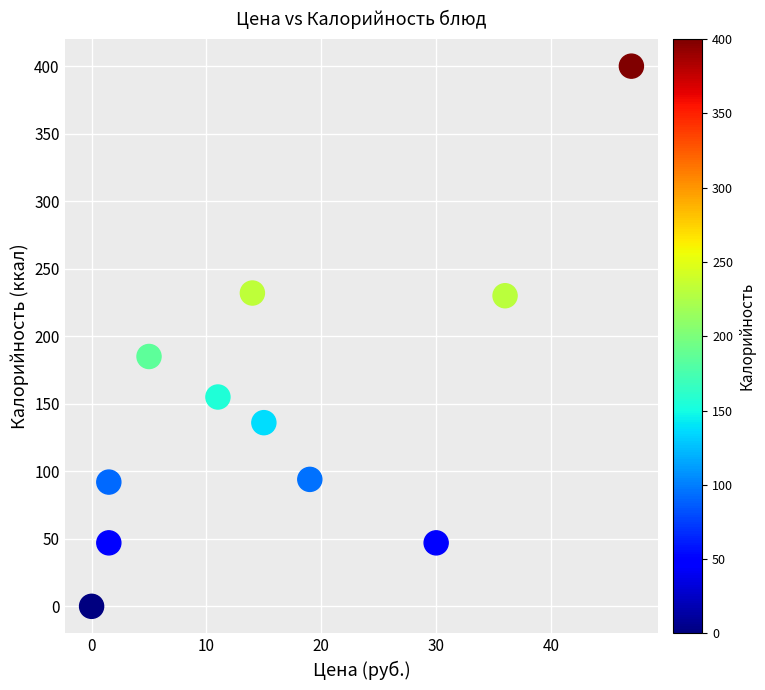

What is the range of Y values (max minus min)?

400